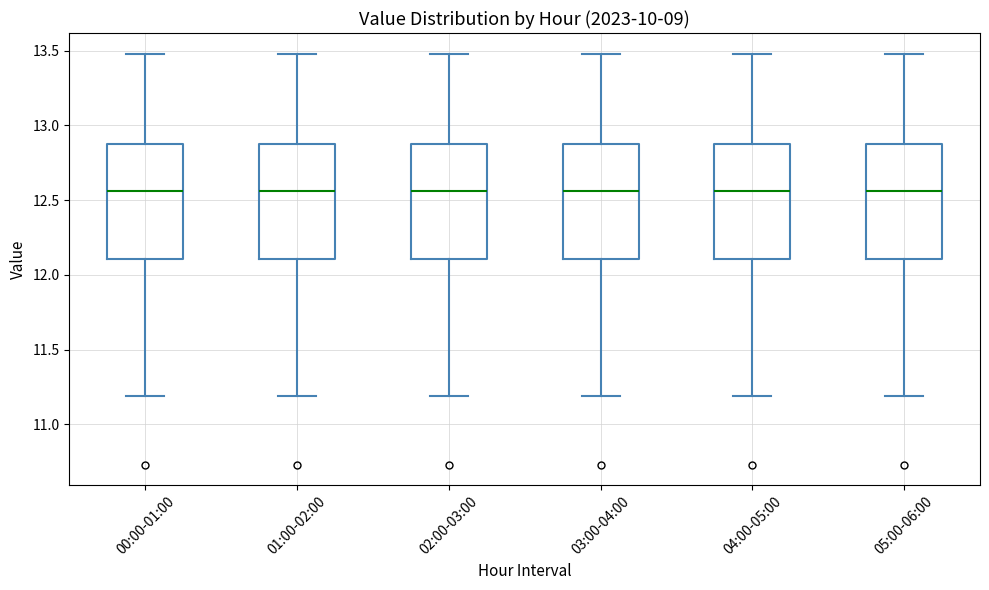

Where does the upper whisker of the box for 05:00-06:00 end on the y-axis? The values are not printed on the chart, so give them approximately, as read against the axis.

13.50